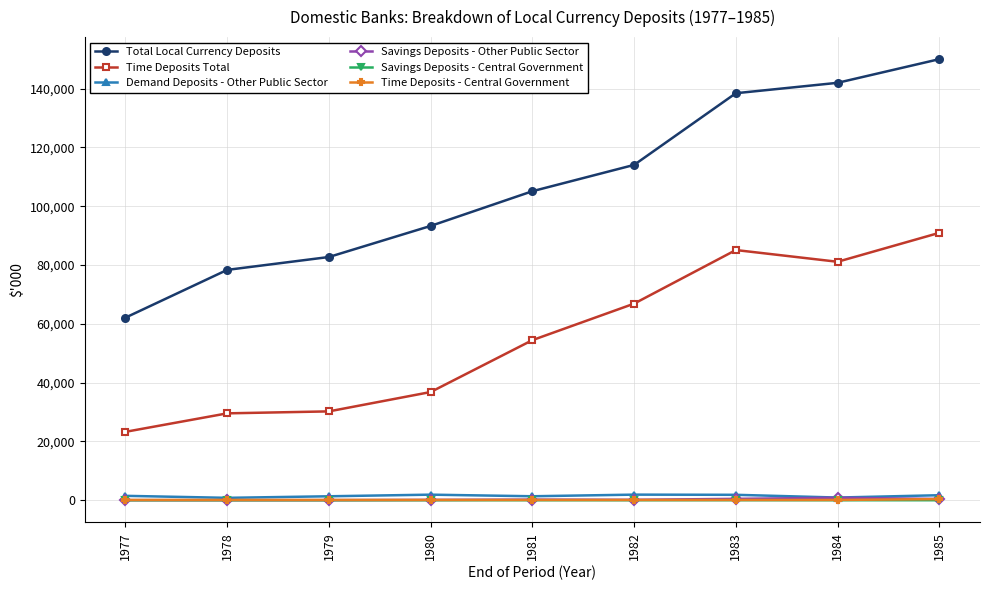

What is the difference between the second highest and minimum values in the Total Local Currency Deposits series?

79870